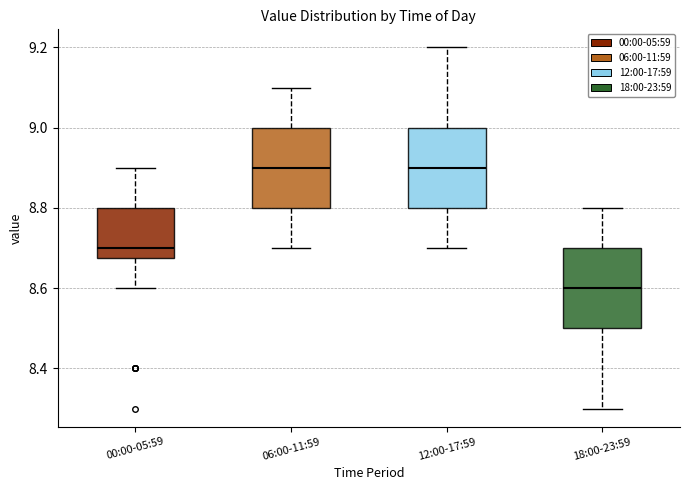

Reading left to right, transcribe this box plot: for each box, give where its median line is, the range the box spans, and where its two whiskers end, as read against the y-axis. The values are not printed on the chart, so give them approximately, as read against the axis.

00:00-05:59: median 8.70, box 8.68 to 8.80, whiskers 8.60 to 8.90
06:00-11:59: median 8.90, box 8.80 to 9.00, whiskers 8.70 to 9.10
12:00-17:59: median 8.90, box 8.80 to 9.00, whiskers 8.70 to 9.20
18:00-23:59: median 8.60, box 8.50 to 8.70, whiskers 8.30 to 8.80